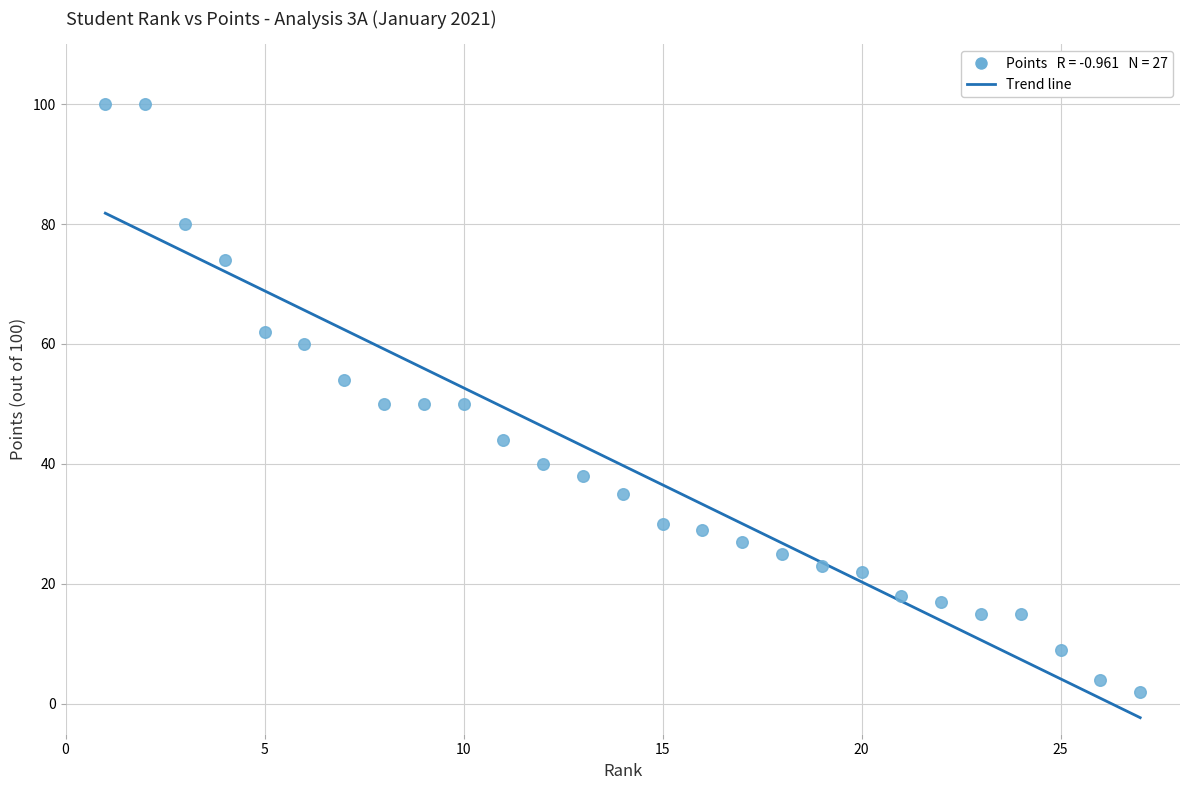

What is the range of X values (max minus min)?

26